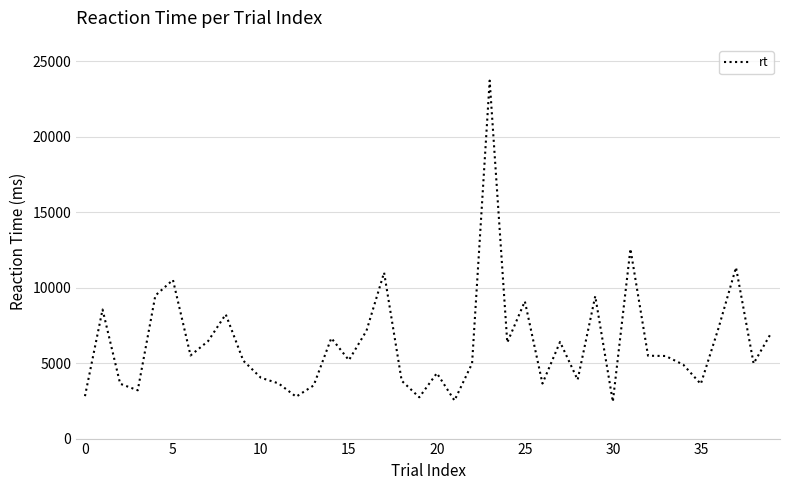

What is the difference between the maximum and minimum values?

21267.3